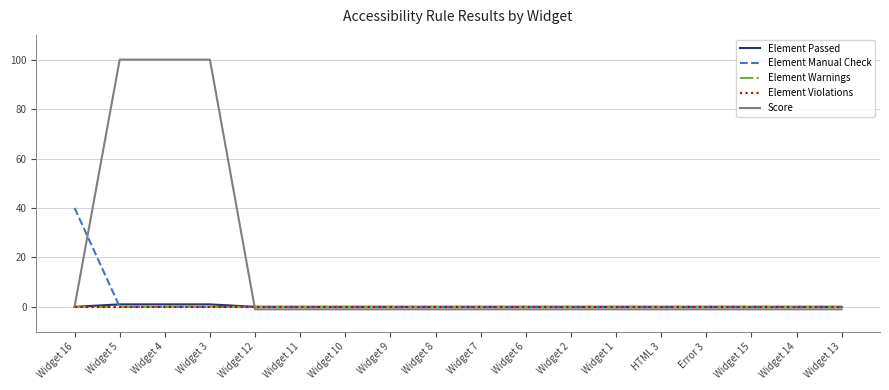

What is the sum of all Element Manual Check values?

40